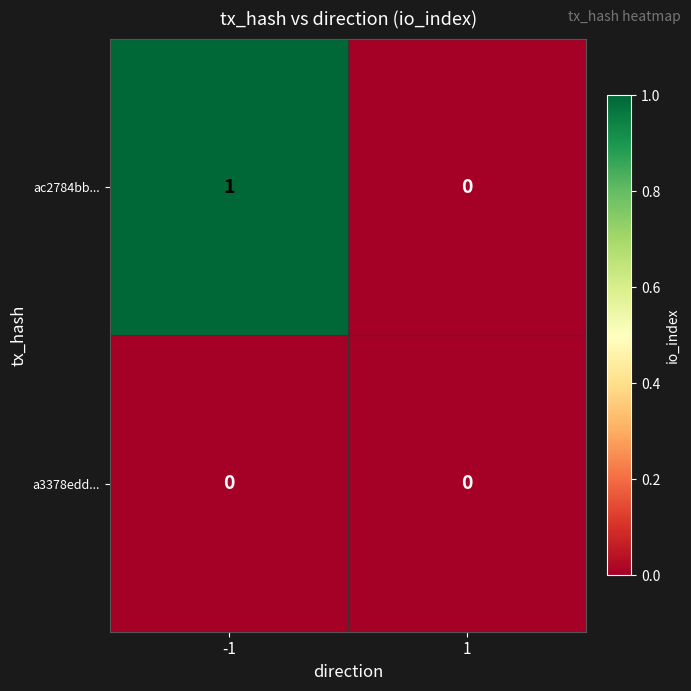

Between -1 and 1, which series saw the biggest shift?

ac2784bb...